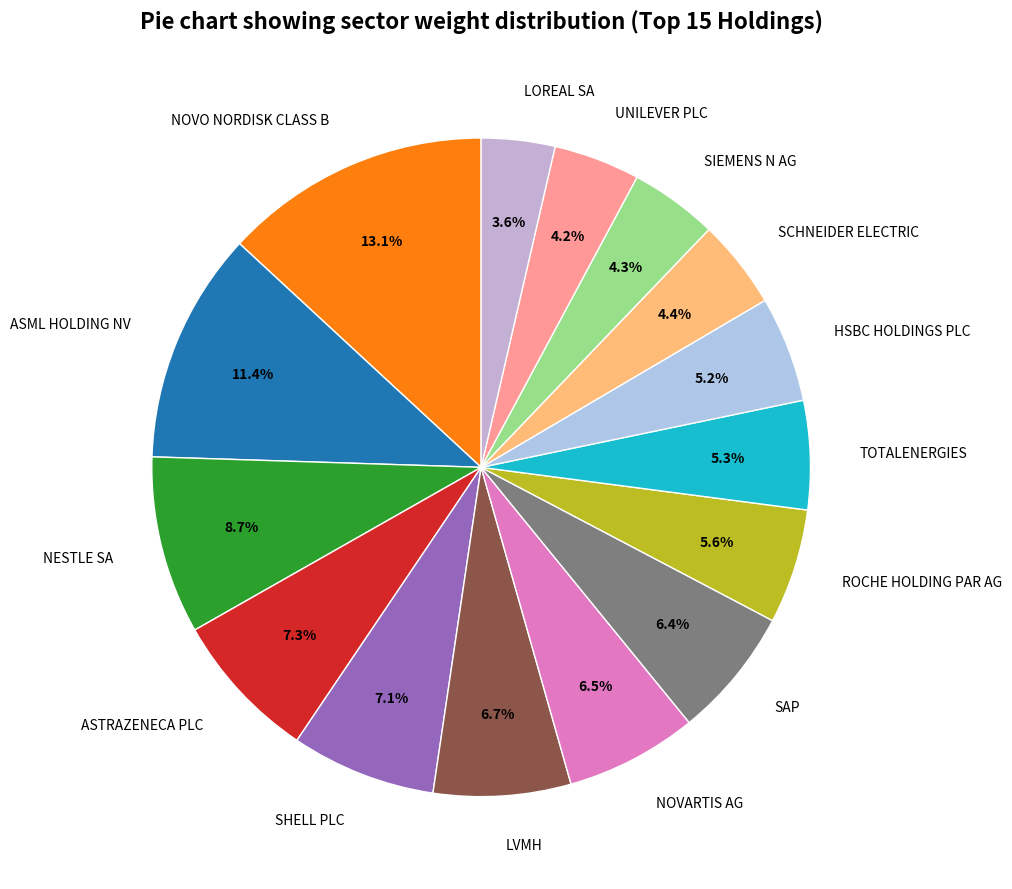

To the nearest percent, what portion does SIEMENS N AG represent?

4%